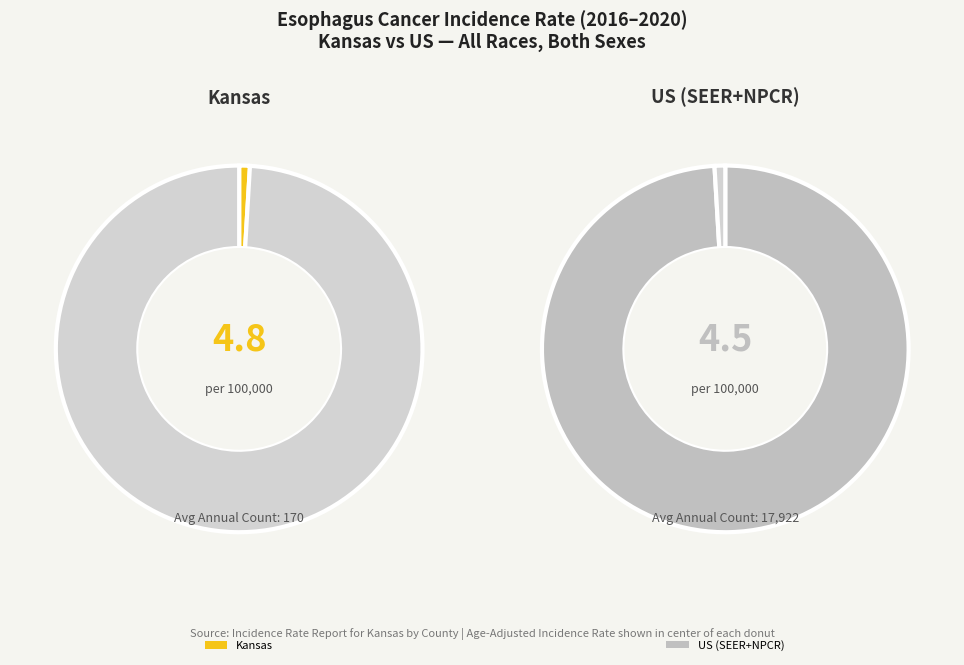

Is the sum of Kansas and US (SEER+NPCR) greater than half?

Yes